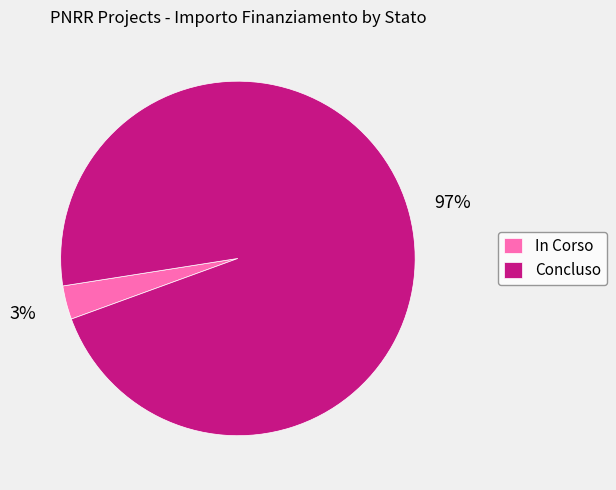

Combined, do In Corso and Concluso account for over 50%?

Yes